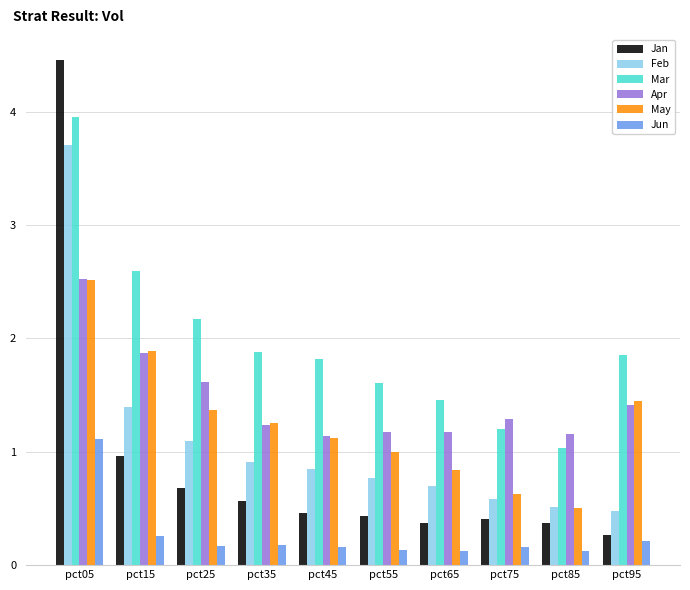

Is it true that Apr equals 0.6 at pct85?

False